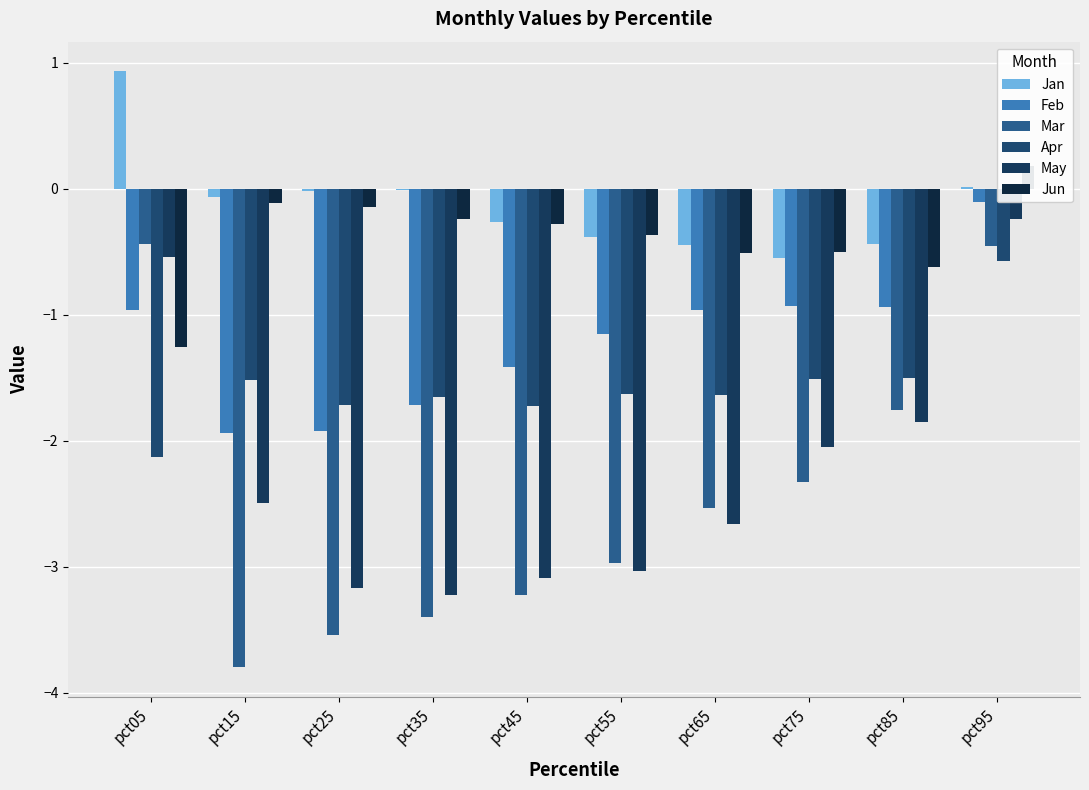

At which label is May closest to -1?

pct05